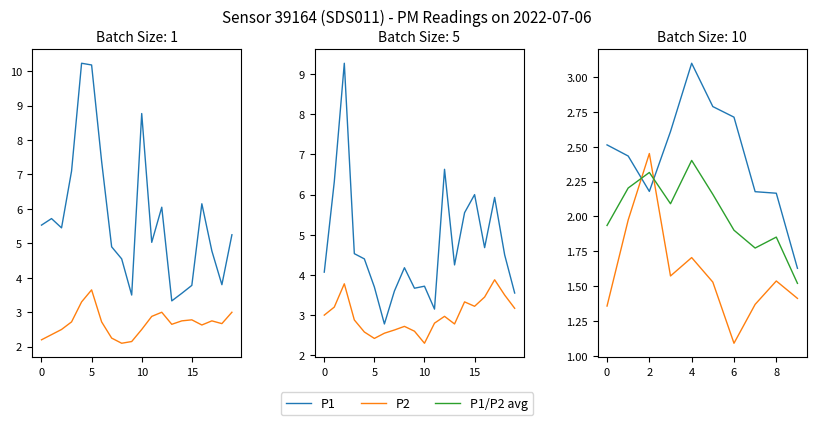

What are all the series names shown in the legend?

P1, P2, P1/P2 avg